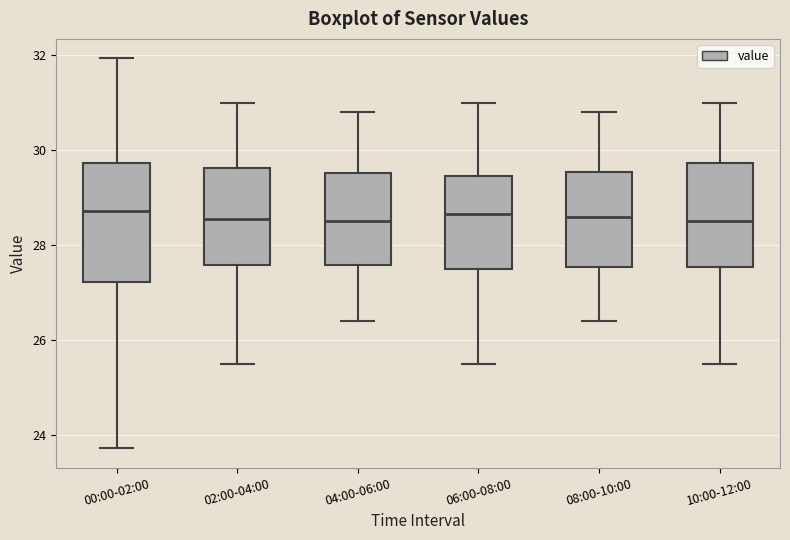

Which box is the tallest, from its lower edge to its upper edge?

00:00-02:00